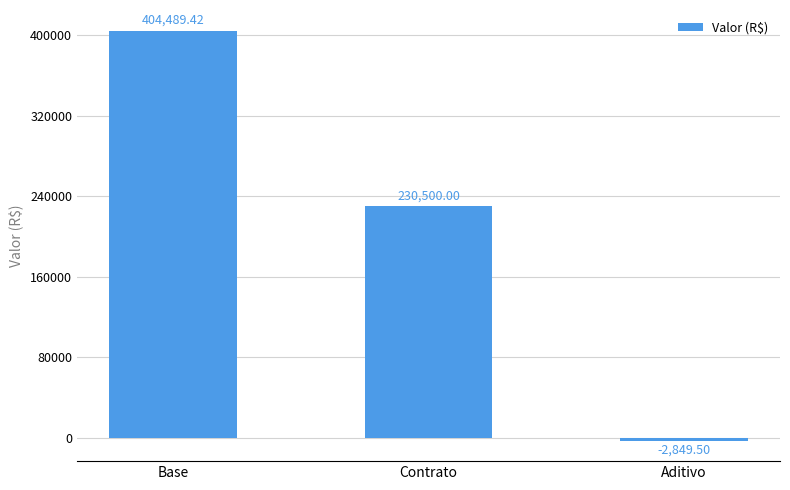

What is the label of the 2nd bar from the left?

Contrato